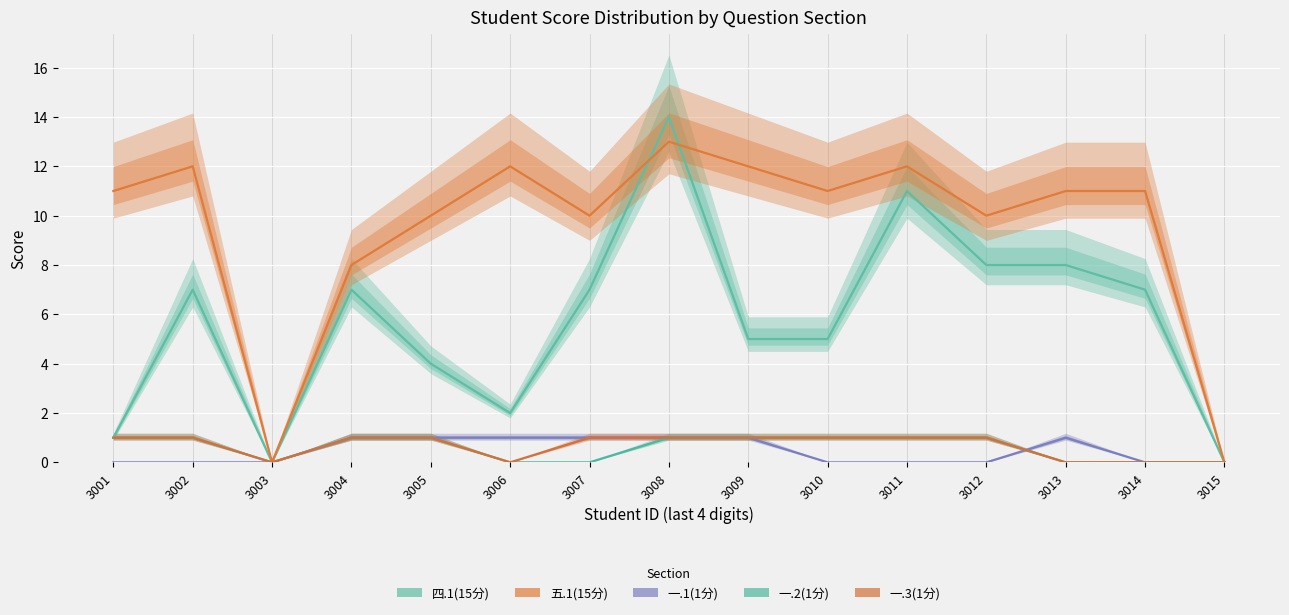

True or false: 一.2(1分) has a value of 1 at 3011.

True